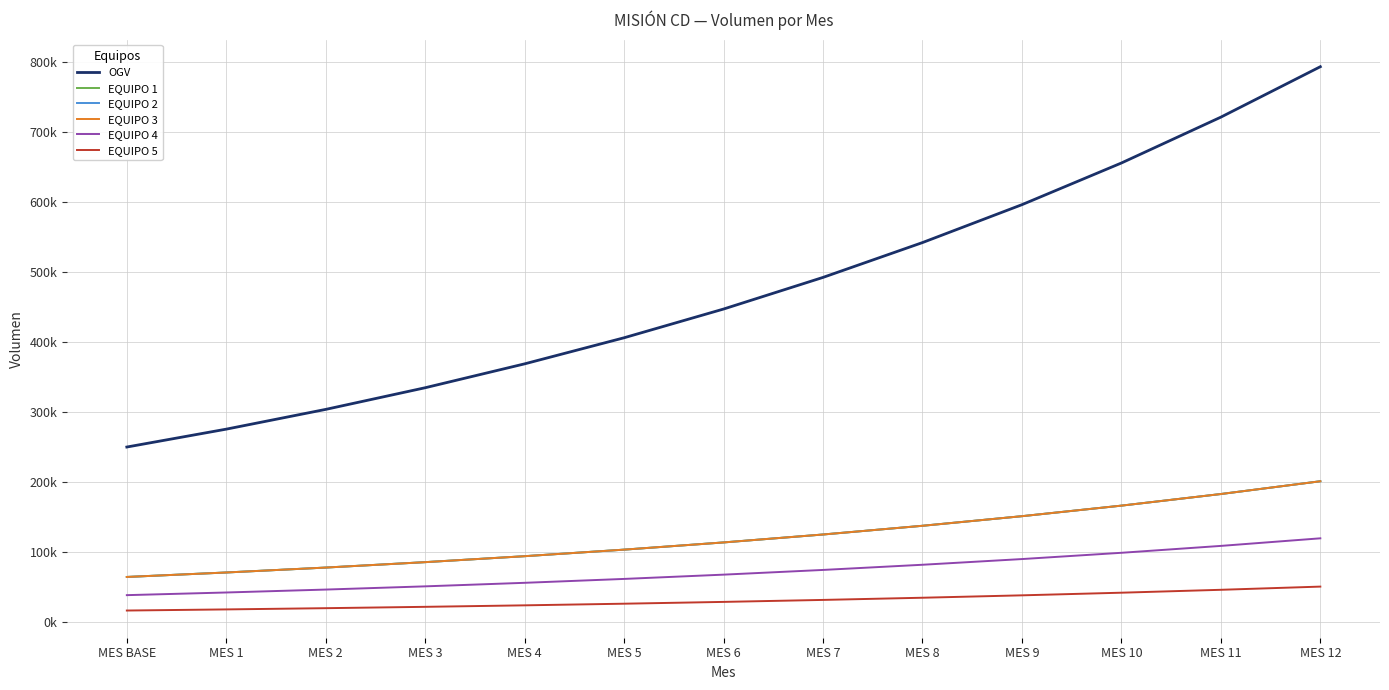

At which category is the sum across all series the highest?

MES 12